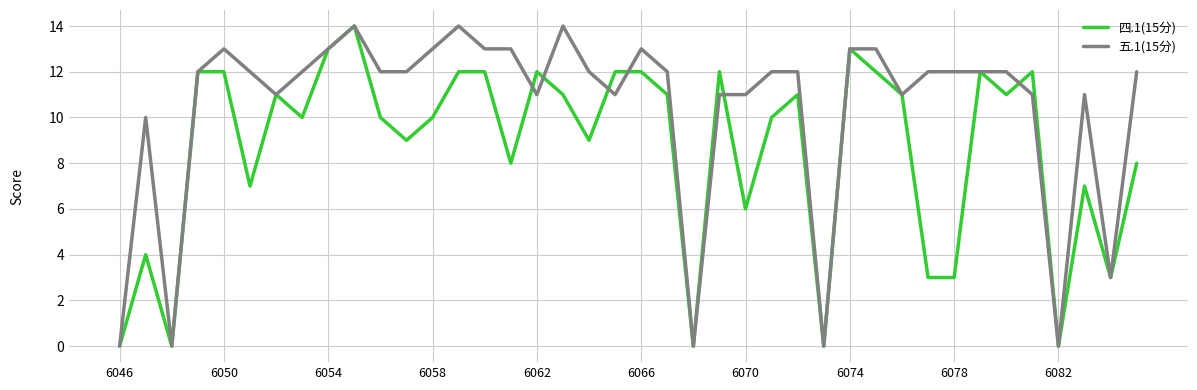

Reading left to right, list all the values displayed in this chart.

四.1(15分): 0	4	0	12	12	7	11	10	13	14	10	9	10	12	12	8	12	11	9	12	12	11	0	12	6	10	11	0	13	12	11	3	3	12	11	12	0	7	3	8
五.1(15分): 0	10	0	12	13	12	11	12	13	14	12	12	13	14	13	13	11	14	12	11	13	12	0	11	11	12	12	0	13	13	11	12	12	12	12	11	0	11	3	12